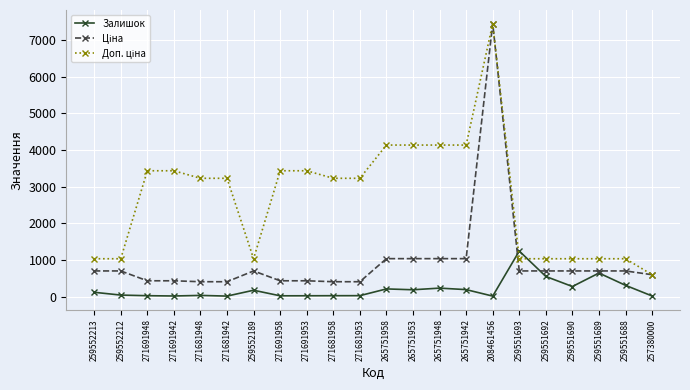

What position from the right is 259552212?

21